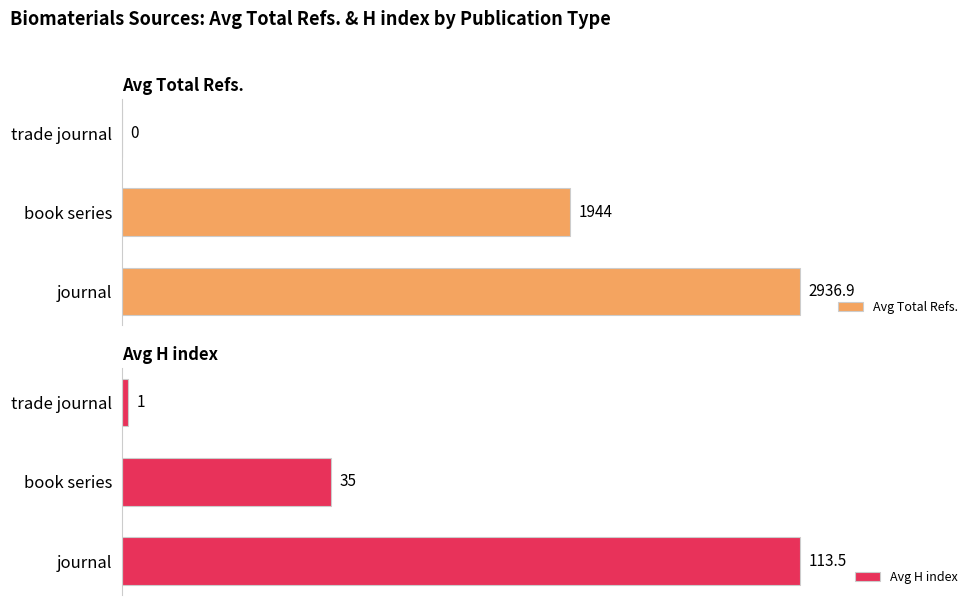

List the series in order of their peak value, lowest first.

Avg H index, Avg Total Refs.